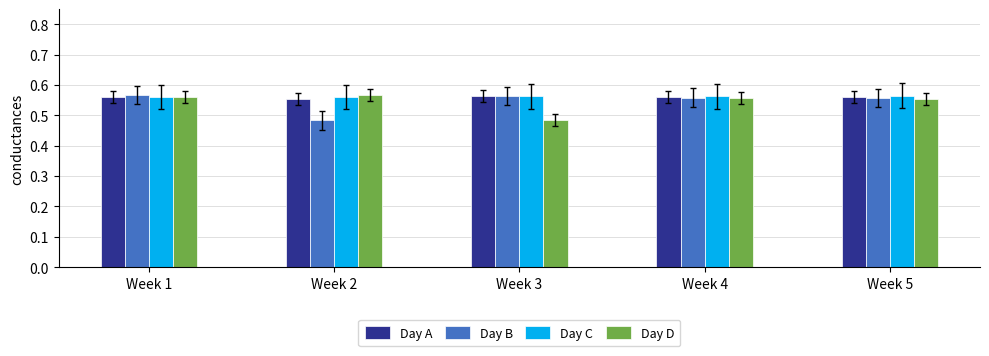

The Day C series shows 0.2 at Week 5. True or false?

False